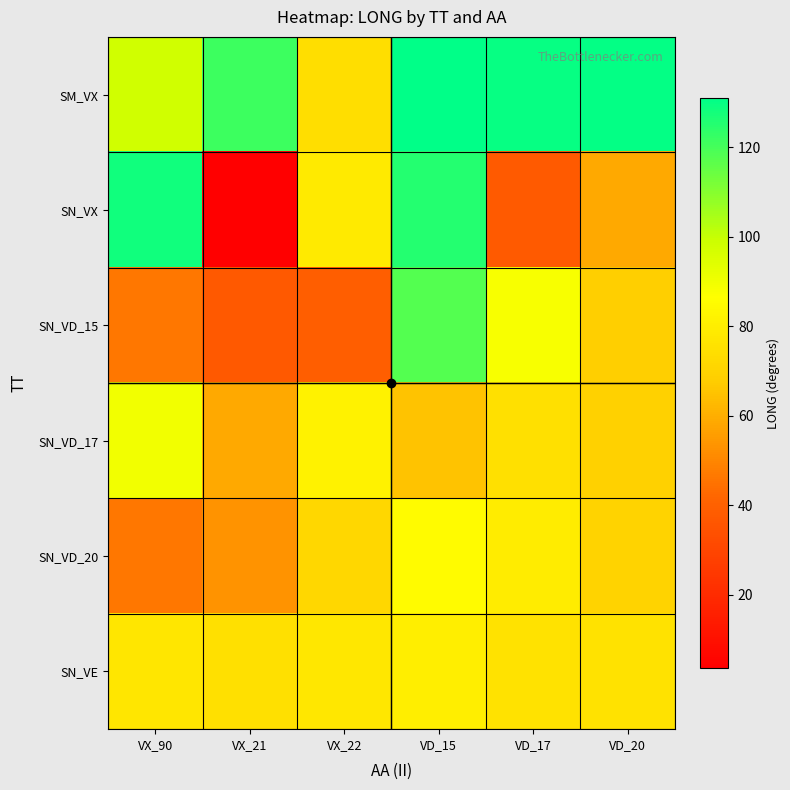

Reading left to right, extract all data points from this chart.

SM_VX: VX_90=98.1	VX_21=121.3	VX_22=73.9	VD_15=131.1	VD_17=130.0	VD_20=130.5
SN_VX: VX_90=128.3	VX_21=3.6	VX_22=78.4	VD_15=125.4	VD_17=37.6	VD_20=58.4
SN_VD_15: VX_90=46.2	VX_21=37.4	VX_22=39.3	VD_15=118.0	VD_17=88.2	VD_20=68.4
SN_VD_17: VX_90=89.7	VX_21=58.6	VX_22=81.4	VD_15=64.9	VD_17=74.9	VD_20=69.6
SN_VD_20: VX_90=46.1	VX_21=53.1	VX_22=71.5	VD_15=84.9	VD_17=79.6	VD_20=70.2
SN_VE: VX_90=76.9	VX_21=75.3	VX_22=77.4	VD_15=80.2	VD_17=75.8	VD_20=75.4